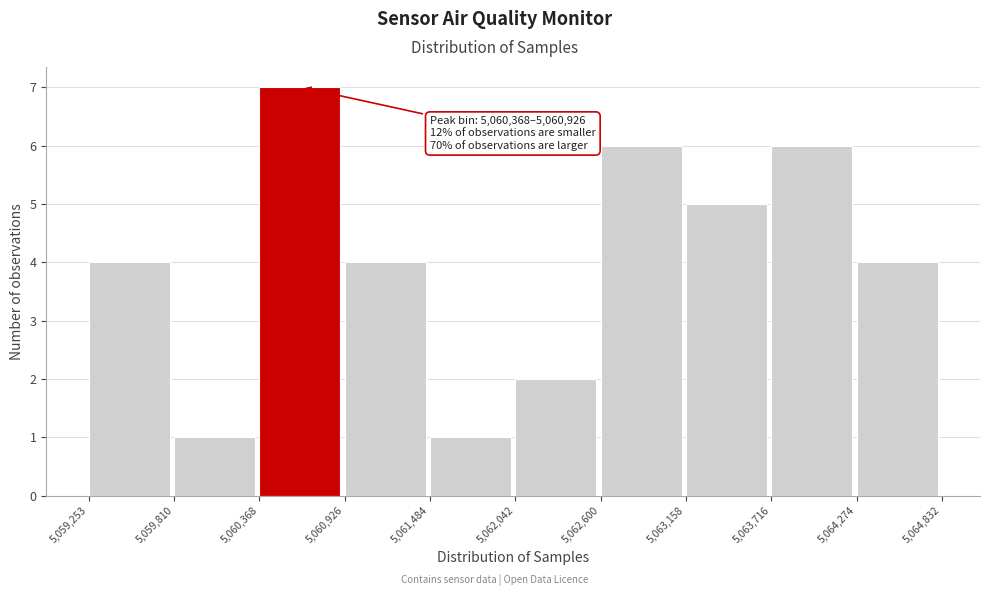

Over which range of the x-axis is the bar tallest?

5,060,368 to 5,060,926